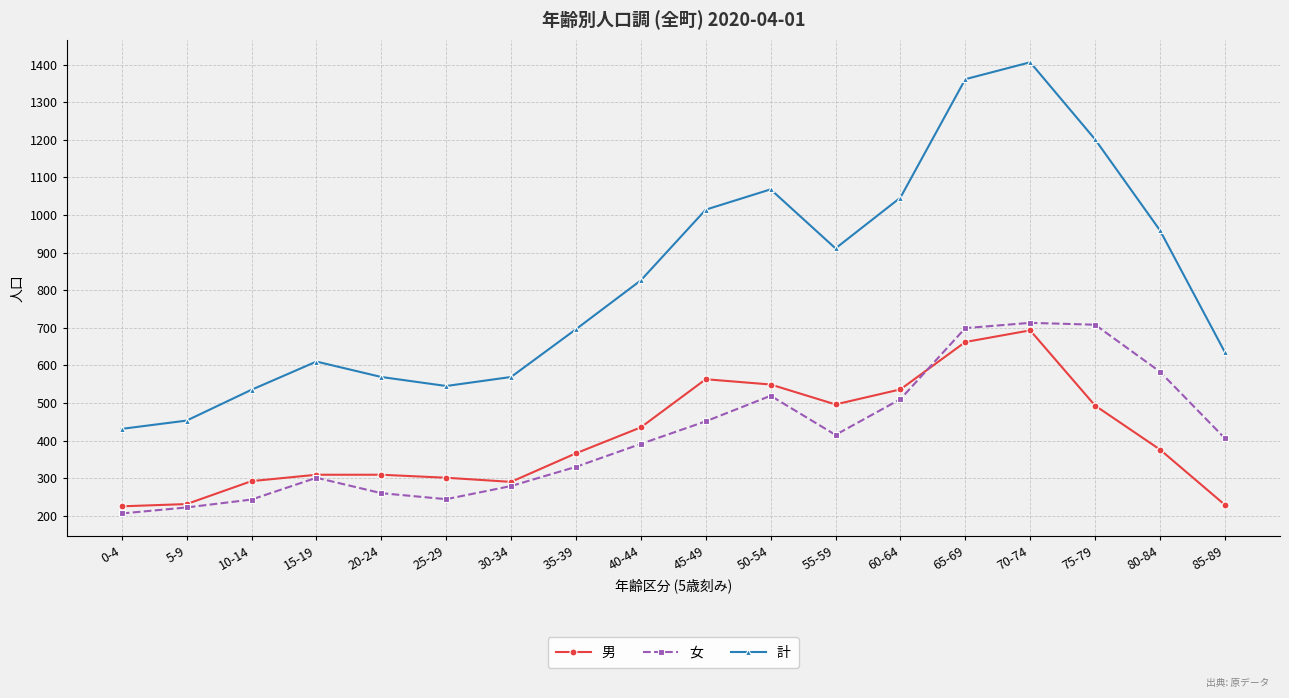

True or false: 計 and 男 intersect in this chart.

False